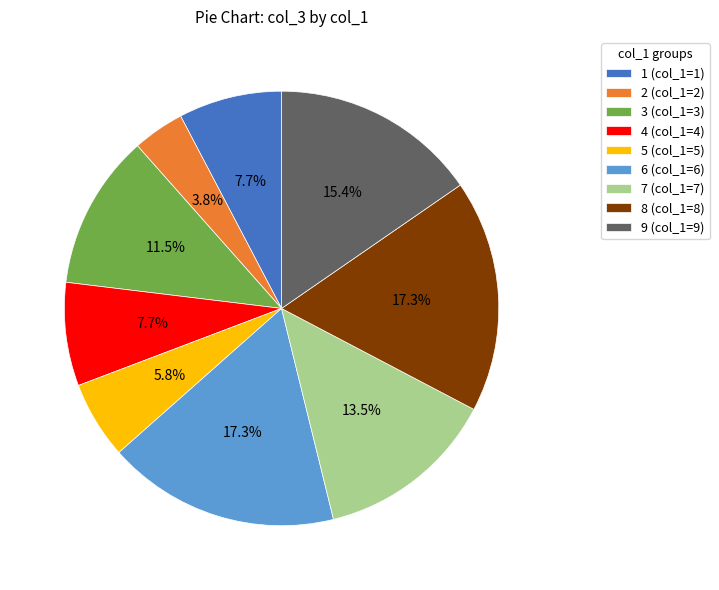

What is the smallest slice in the pie chart?

2 (col_1=2)